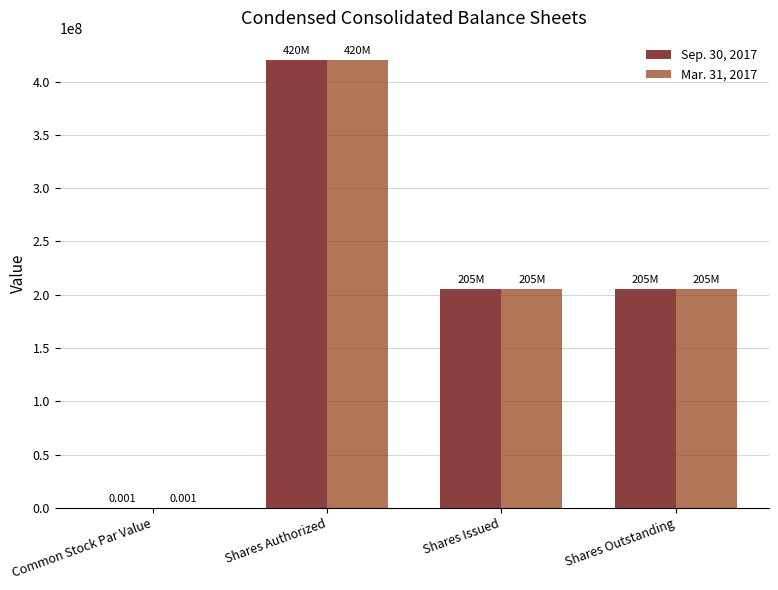

What is the difference between the Mar. 31, 2017 values at Common Stock Par Value and Shares Authorized?

420000000.0